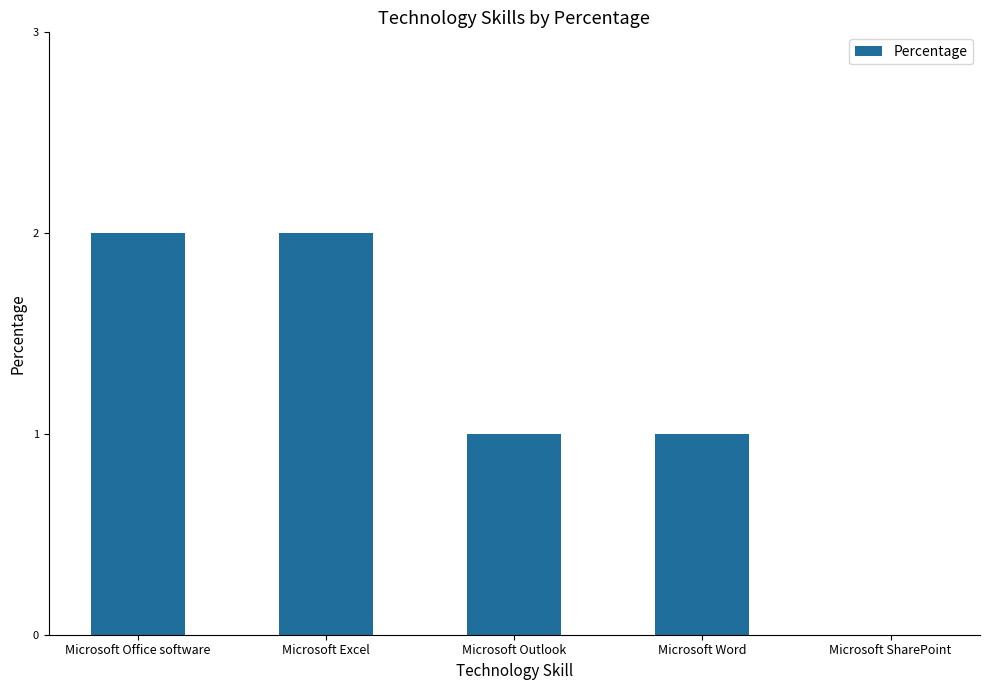

Reading left to right, list all the values displayed in this chart.

2	2	1	1	0